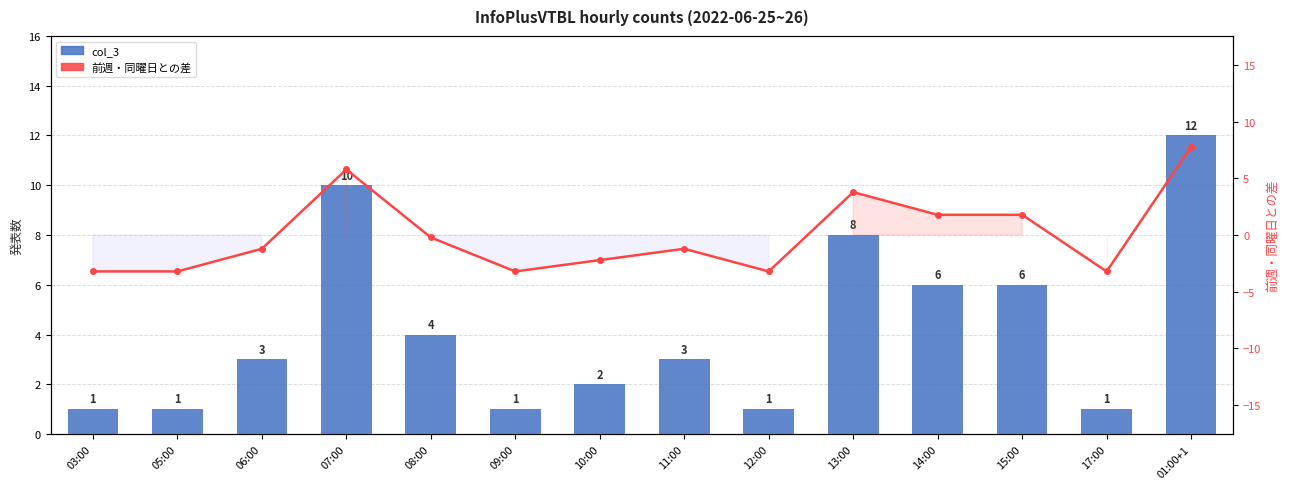

At how many categories does at least one series exceed 5?

5